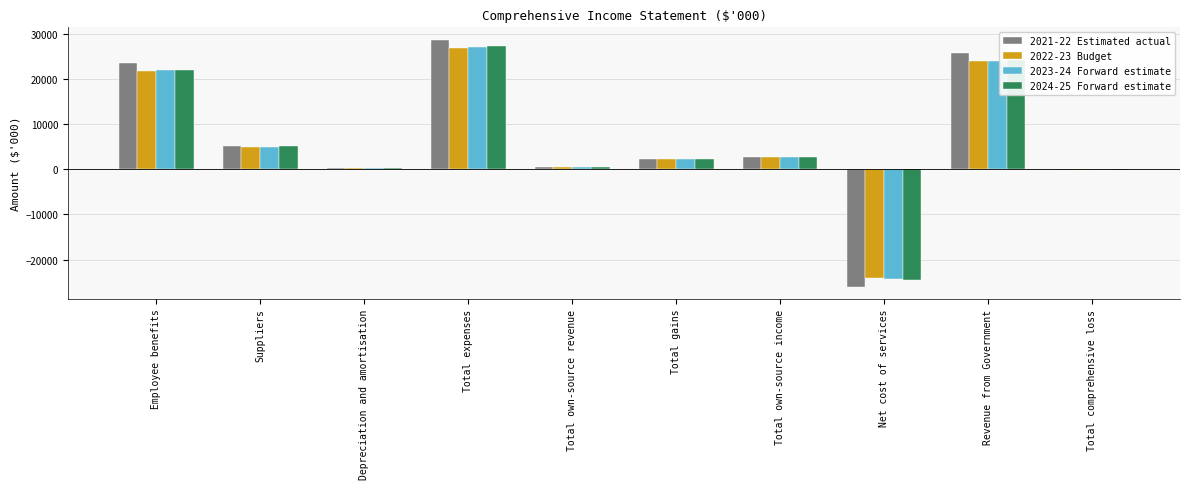

Is the value of 2023-24 Forward estimate at Total comprehensive loss greater than the value of 2022-23 Budget at Suppliers?

No